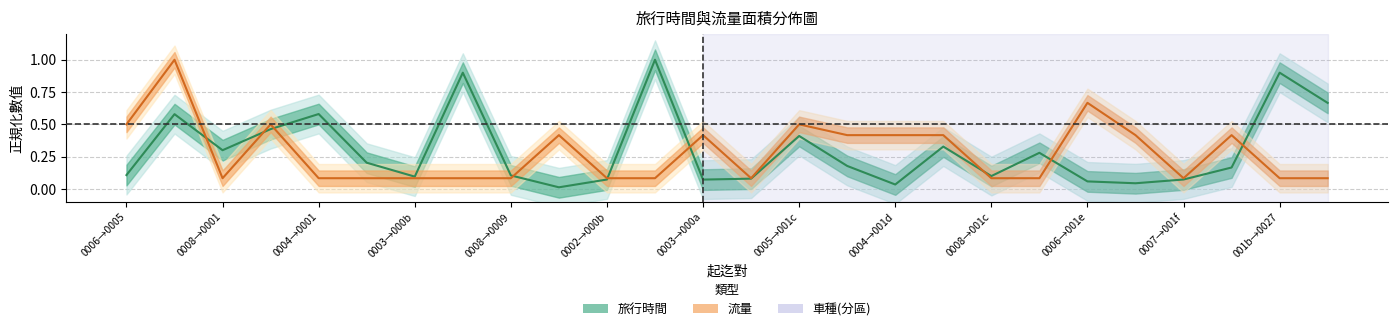

What is the sum of all 旅行時間 values?

7.8